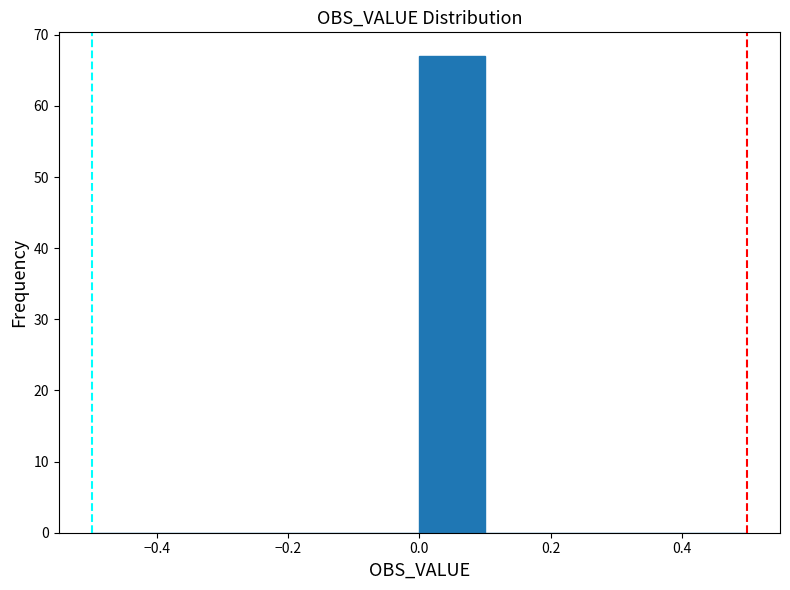

Reading left to right, list every bar in this chart as the range it spans on the x-axis followed by its height. The values are not printed on the chart, so give them approximately, as read against the axis.

-0.5 to -0.4: 0
-0.4 to -0.3: 0
-0.3 to -0.2: 0
-0.2 to -0.1: 0
-0.1 to 0.0: 0
0.0 to 0.1: 67
0.1 to 0.2: 0
0.2 to 0.3: 0
0.3 to 0.4: 0
0.4 to 0.5: 0